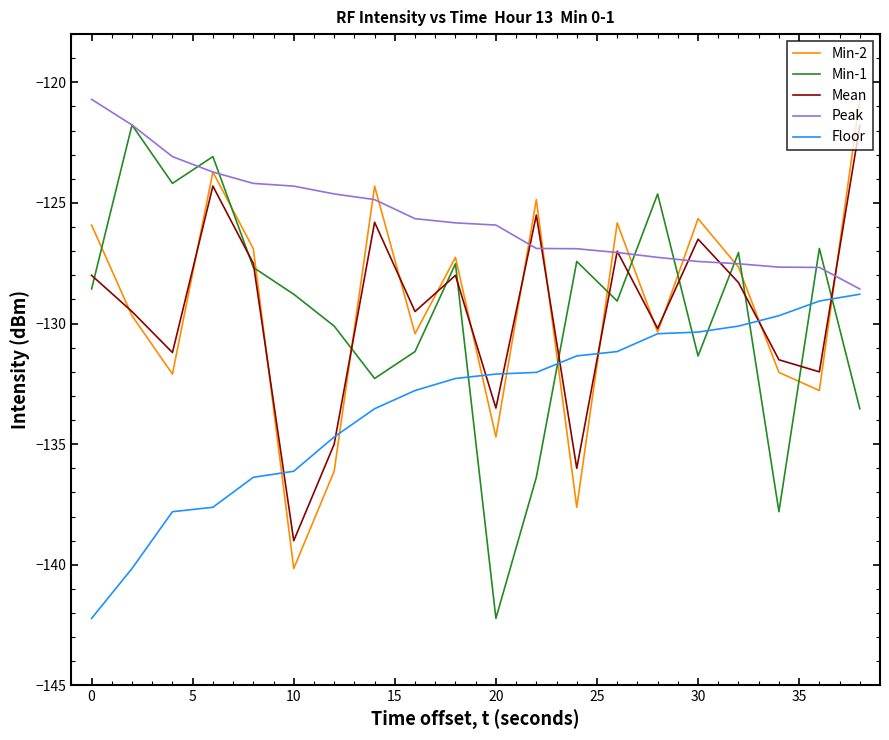

What is the smallest value displayed?

-142.2